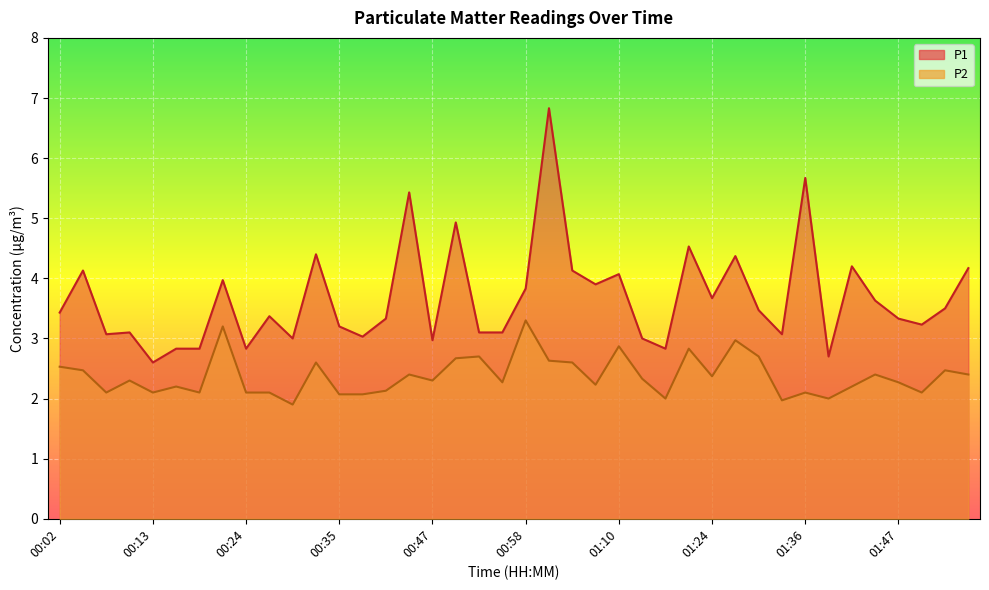

What is the approximate value of P2 at 01:39?

2.0